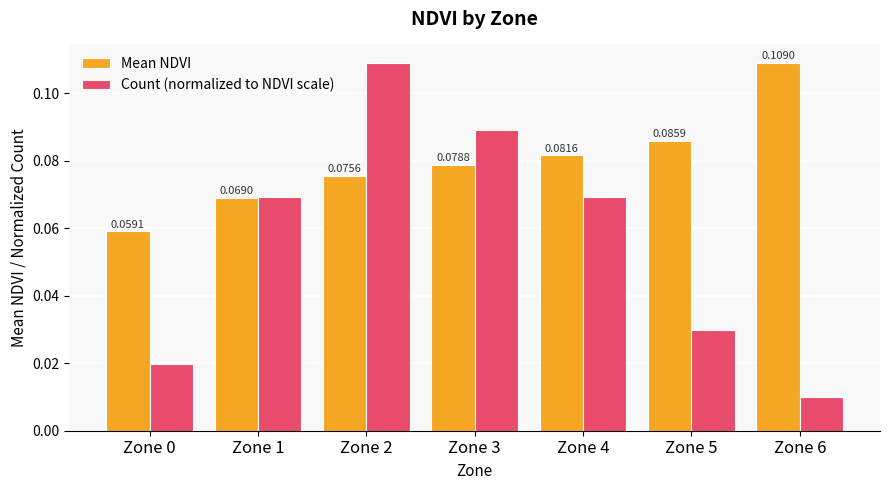

Between Zone 1 and Zone 3, which series saw the biggest shift?

Count (normalized to NDVI scale)